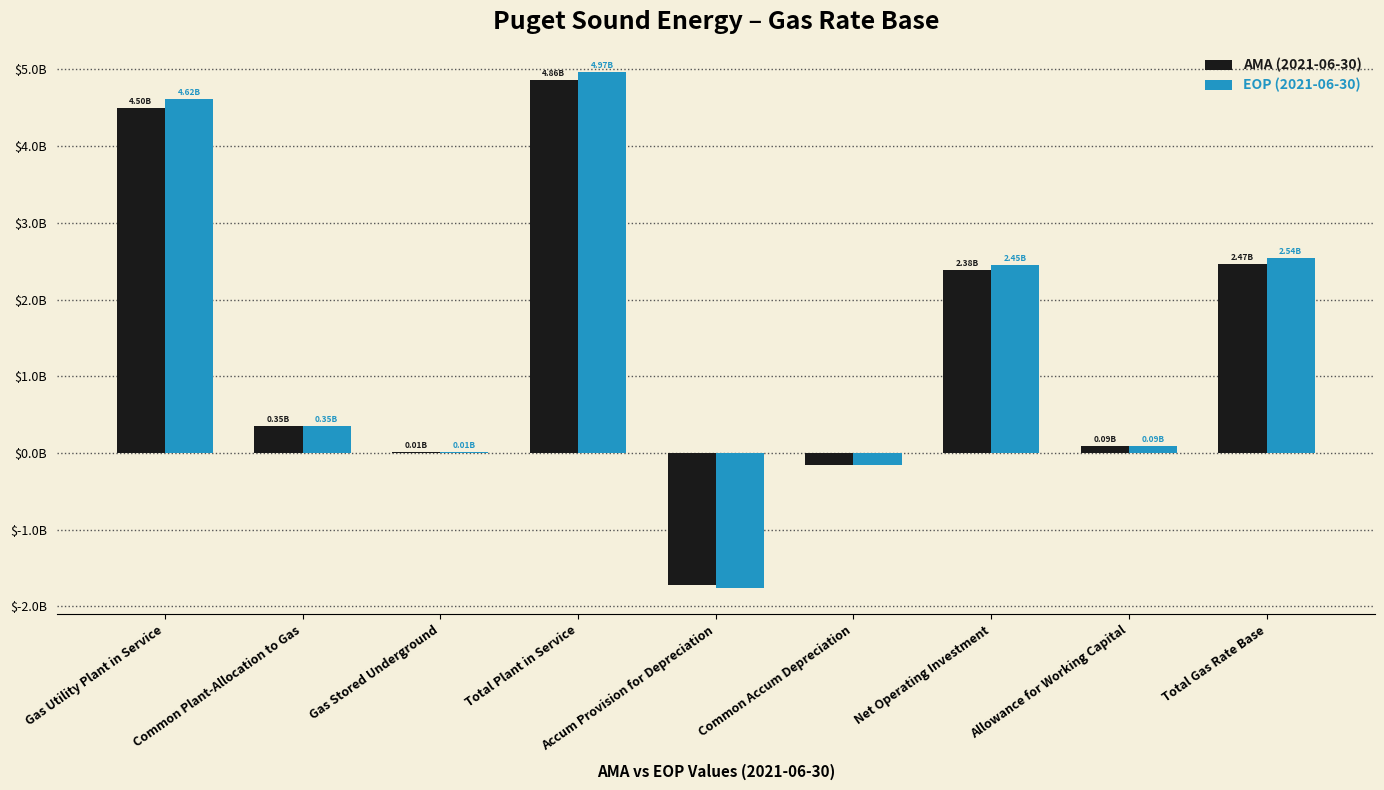

Are the bars horizontal?

No